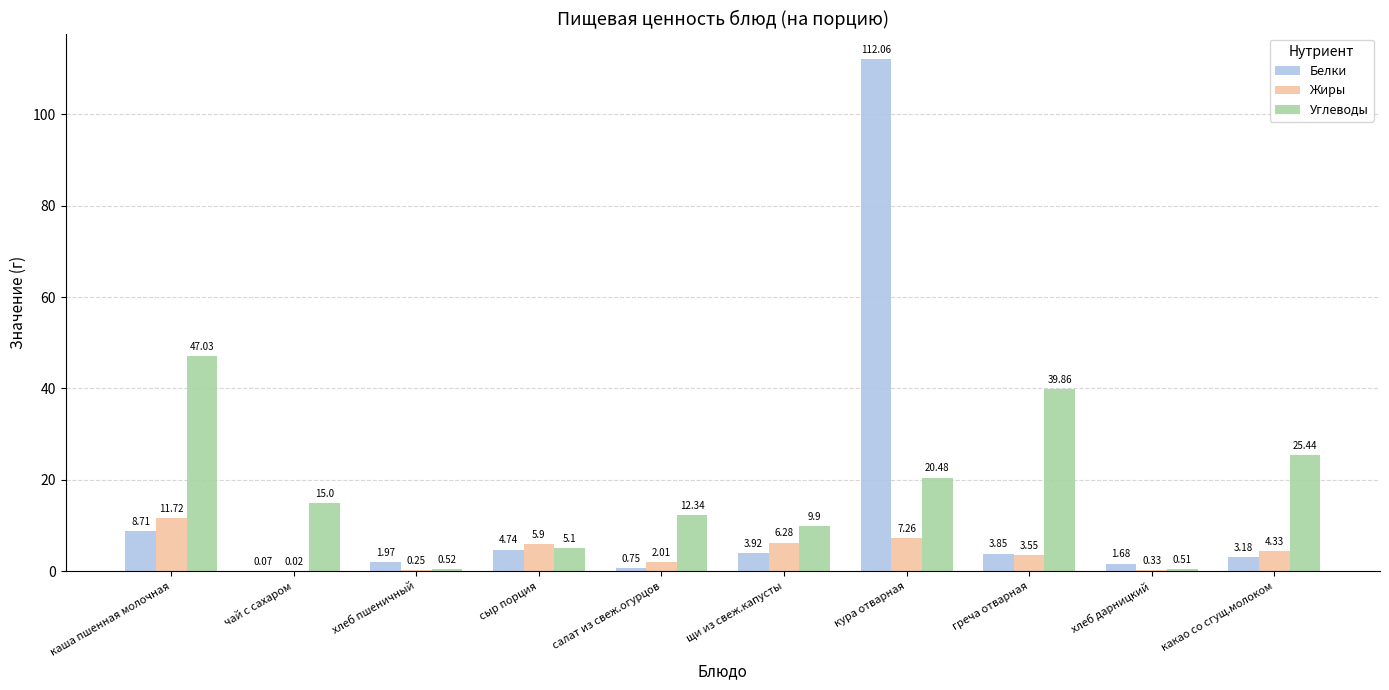

Where does the Углеводы series first go above 15?

каша пшенная молочная